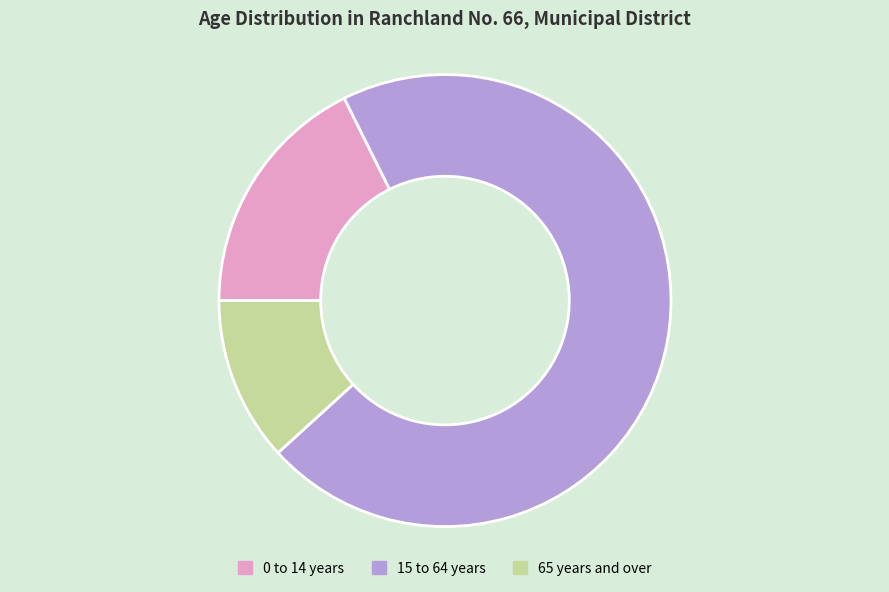

Count the number of slices in the pie.

3